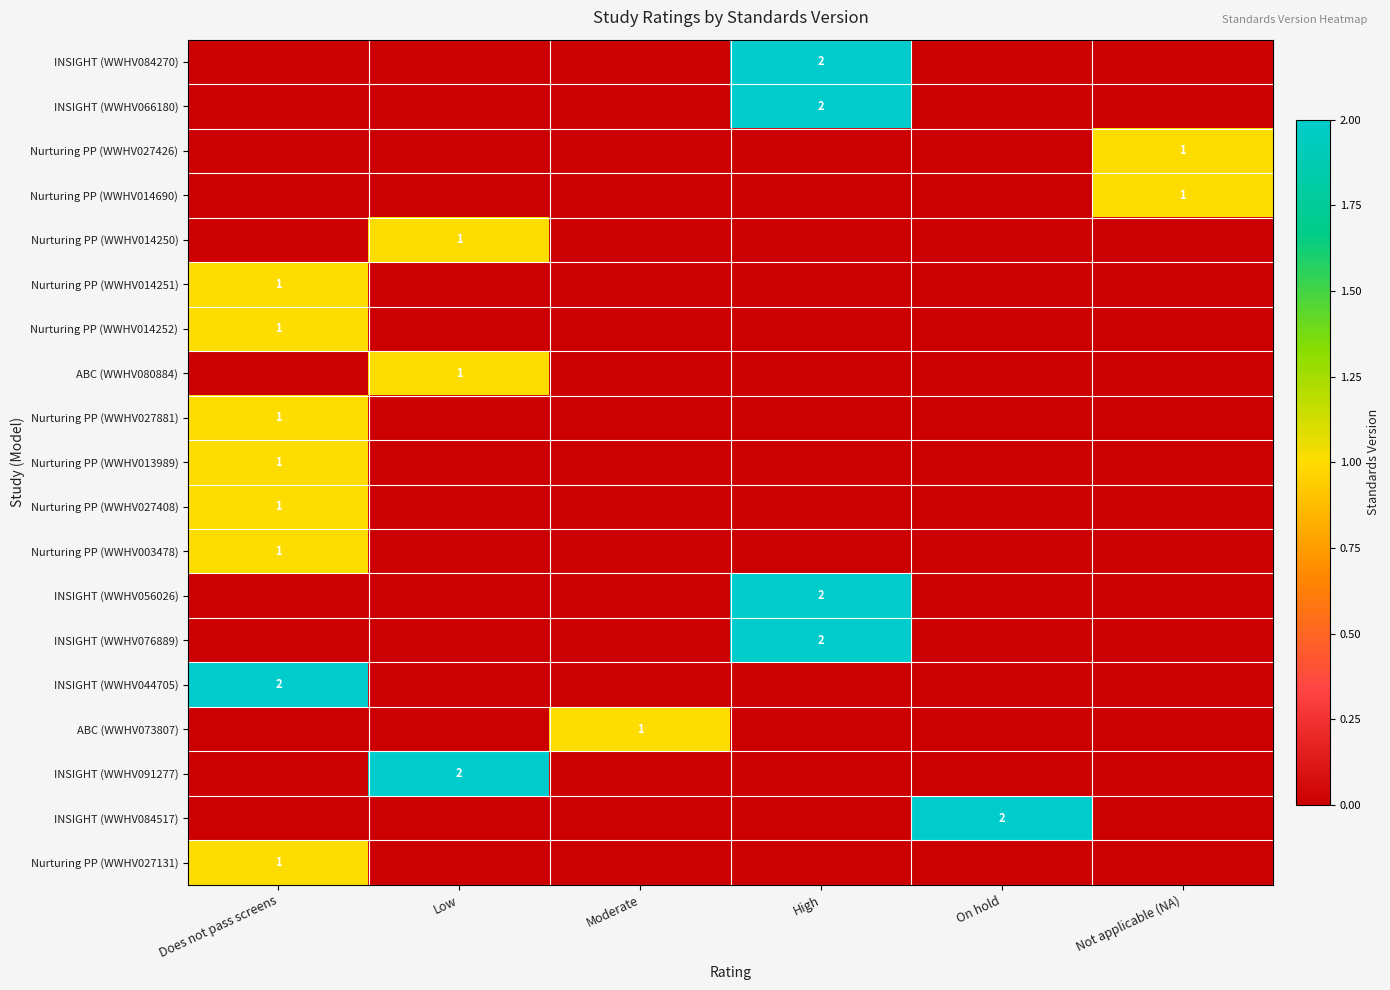

The INSIGHT (WWHV066180) series shows 2 at High. True or false?

True